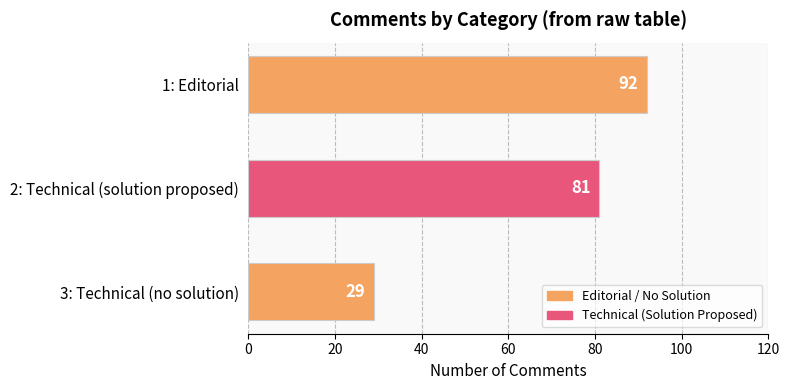

At which category does the chart reach its minimum across all series?

3: Technical (no solution)